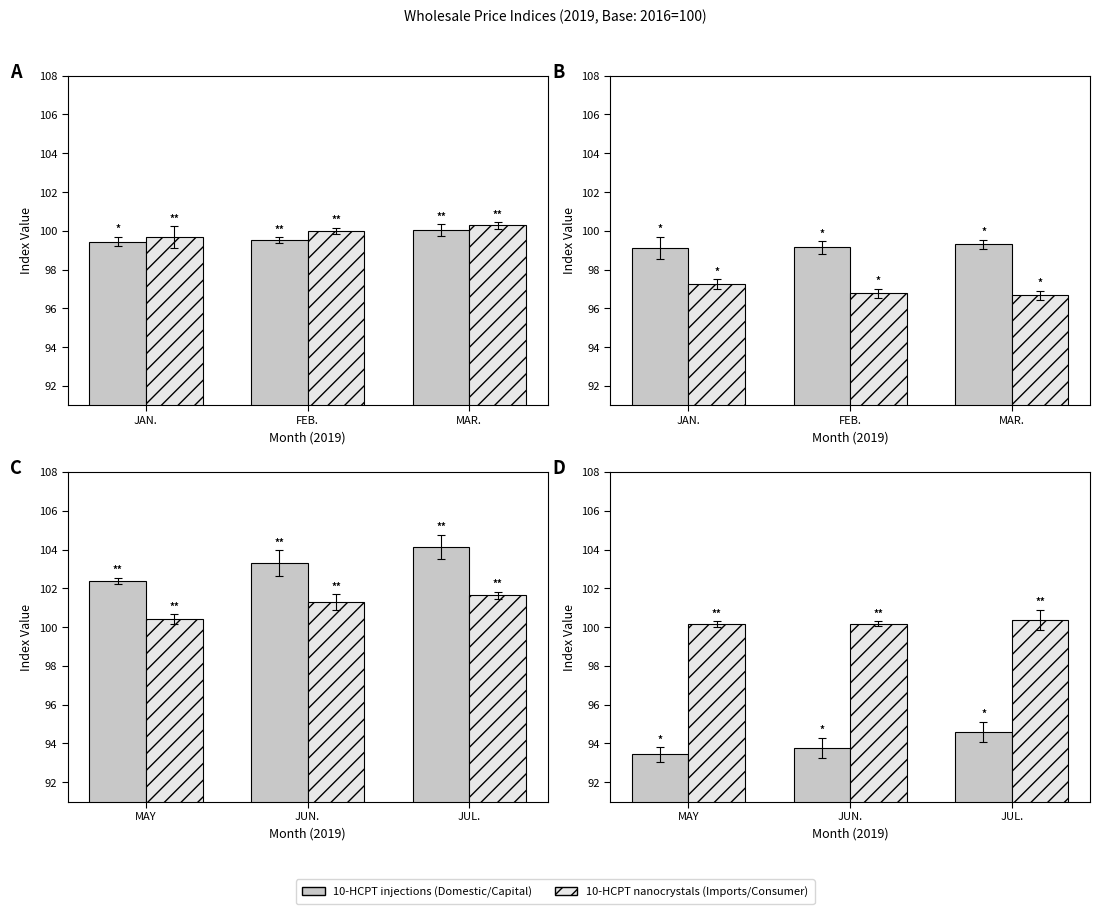

What is the maximum value shown in the chart?

104.2